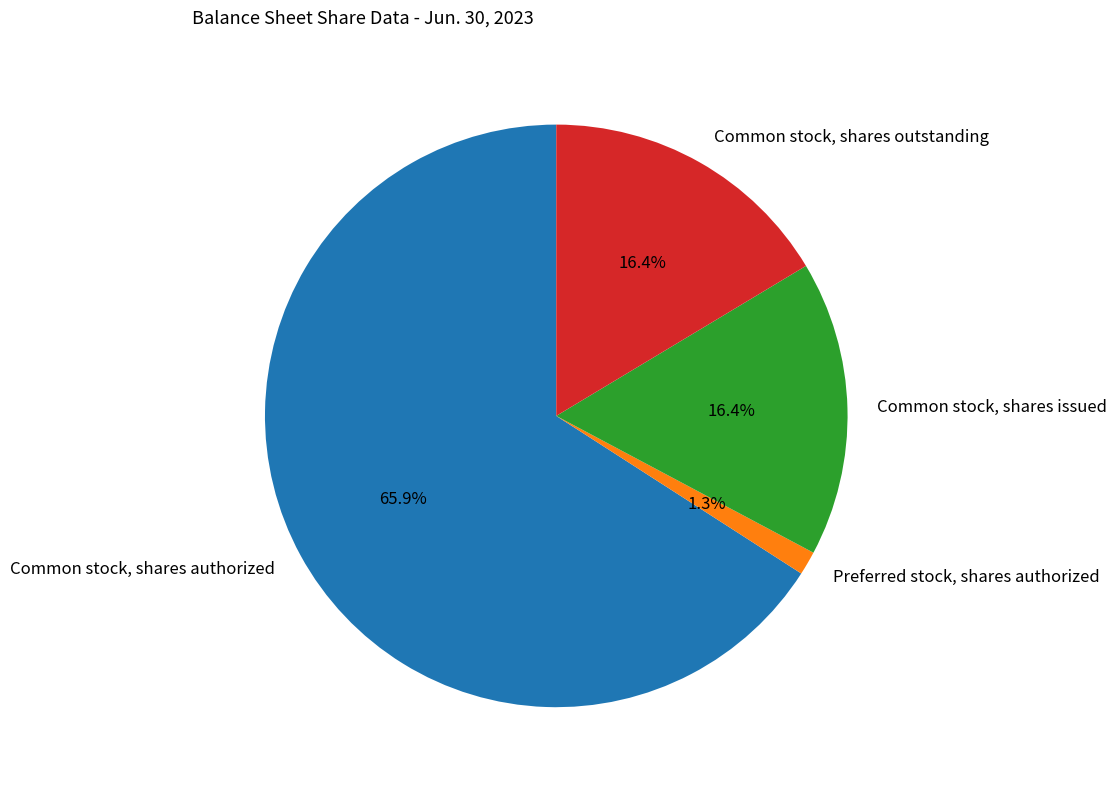

Does Common stock, shares issued represent more than half of the total?

No